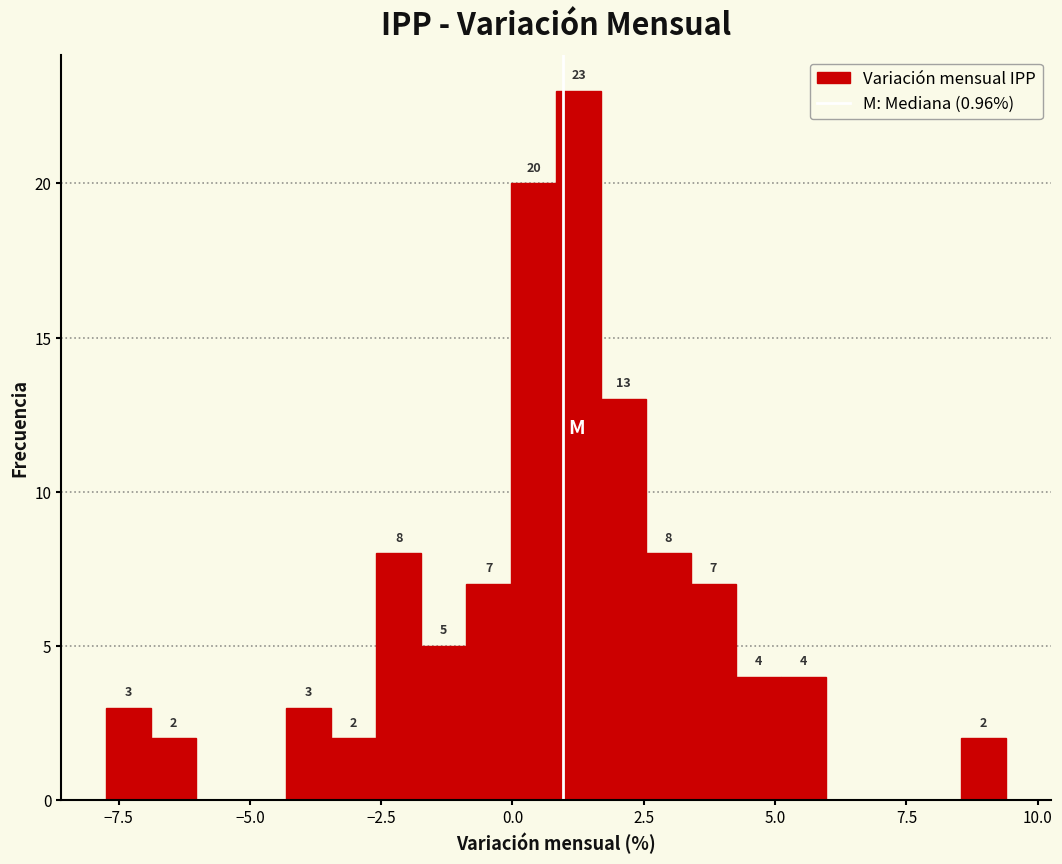

Around what value on the x-axis is the tallest bar? Give the approximate position of its centre, as read against the axis.

1.5